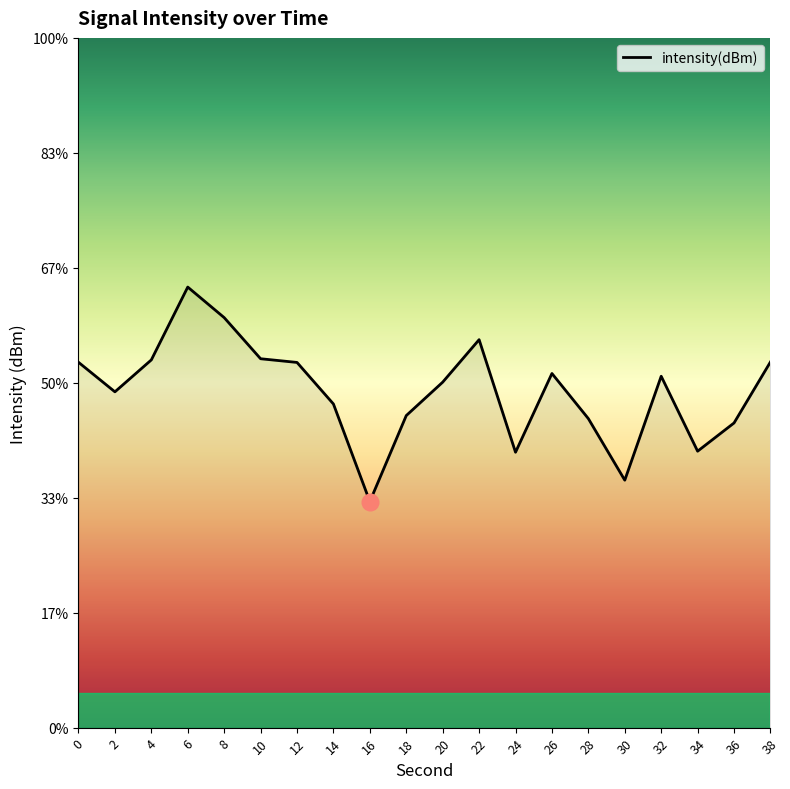

What is the maximum value shown in the chart?

-125.4